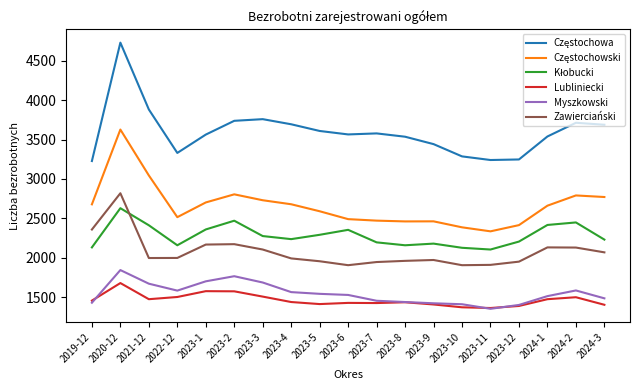

Is the value of Myszkowski at 2023-4 greater than the value of Lubliniecki at 2019-12?

Yes